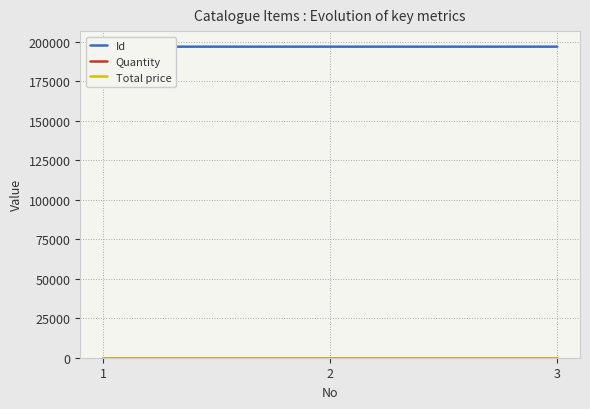

The Id series shows 196942 at 3. True or false?

True